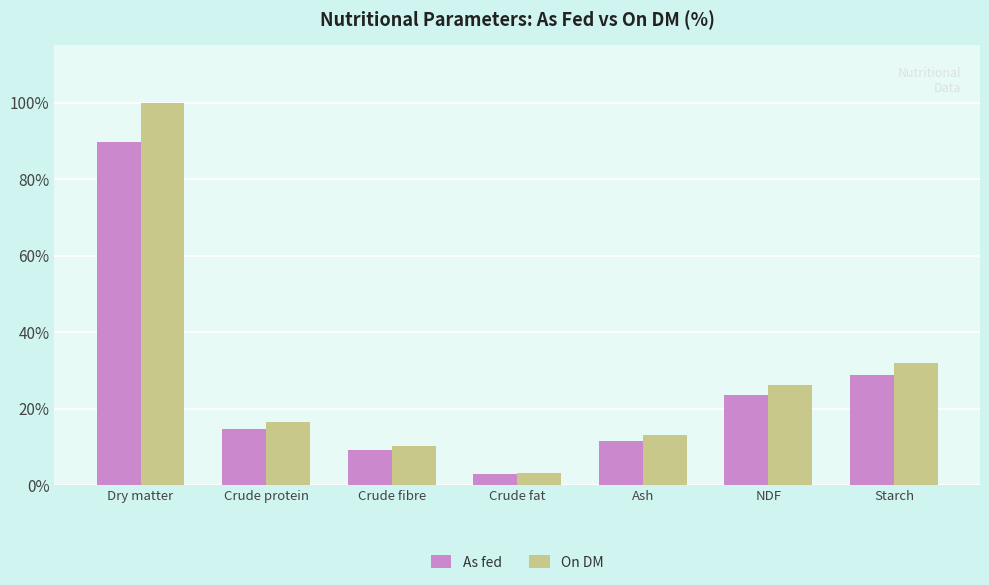

The value of As fed at NDF is 23.6. True or false?

True